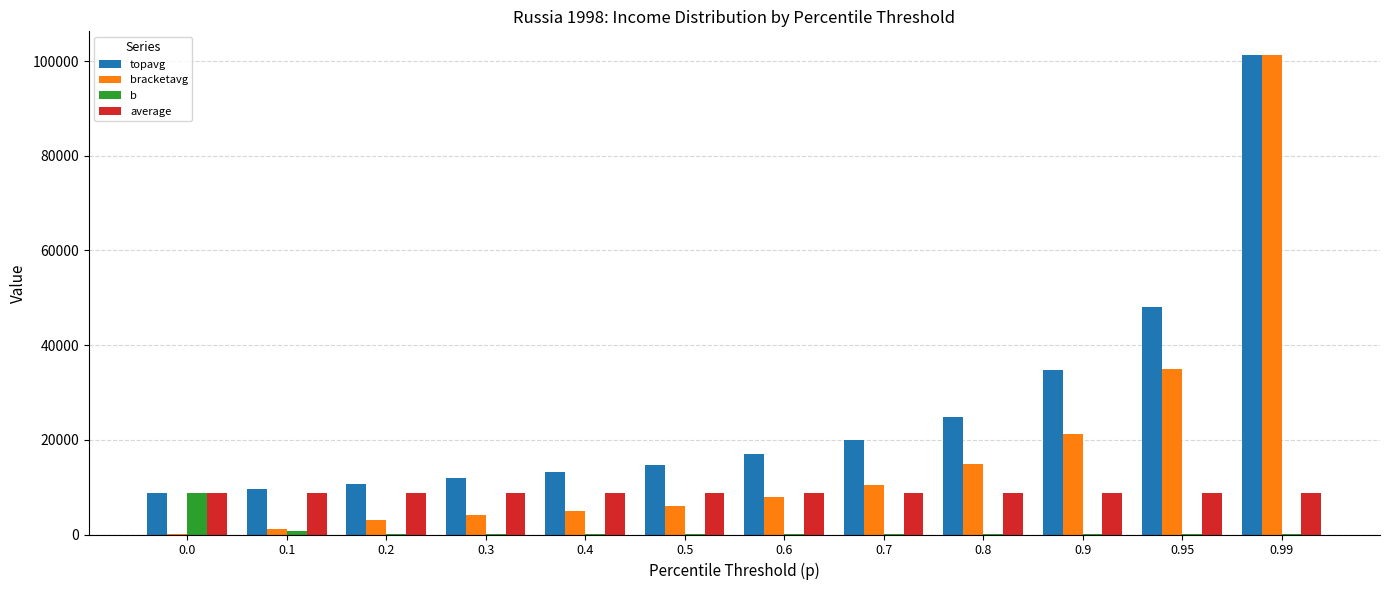

True or false: b has a value of 8719.0 at 0.0.

True